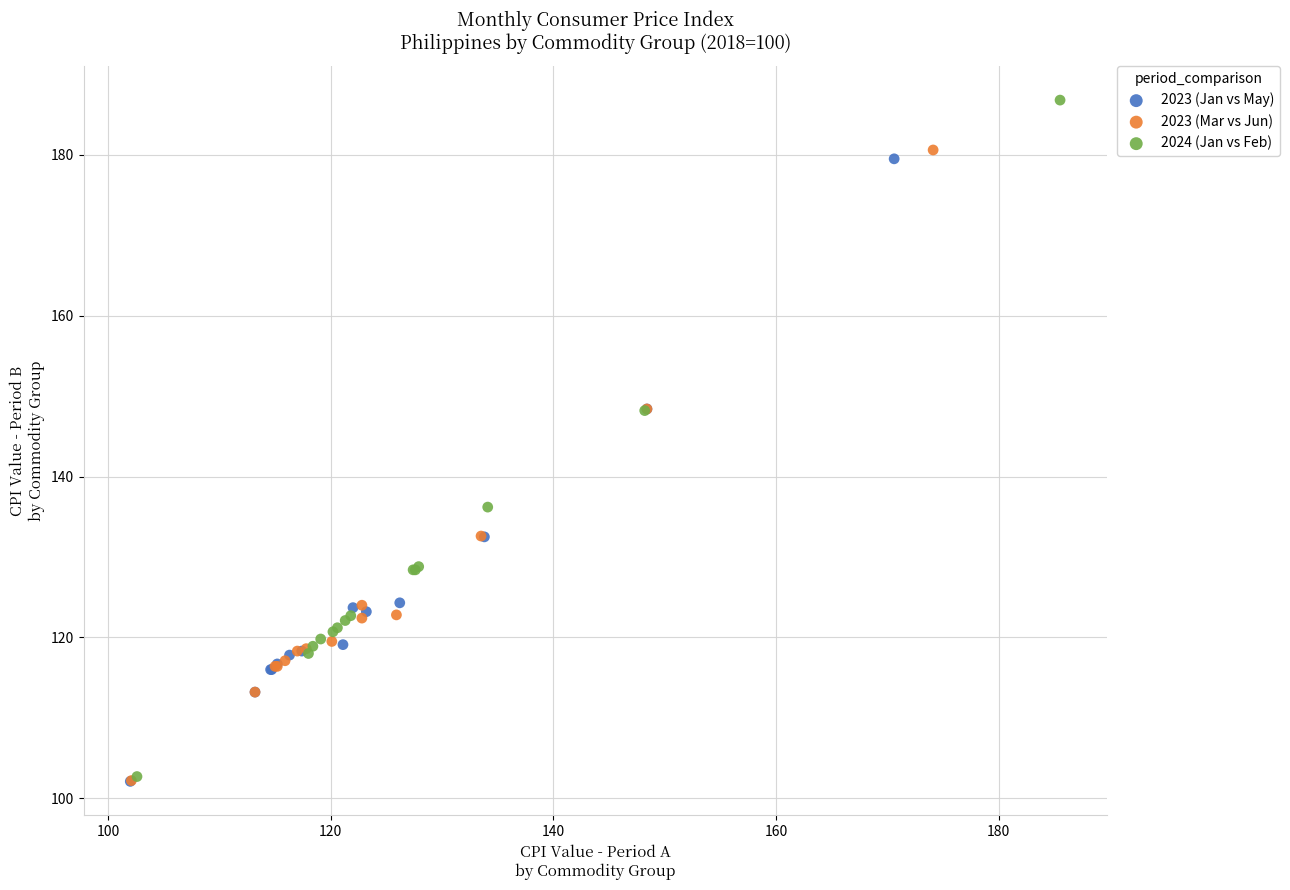

Which series reaches the maximum Y coordinate?

2024 (Jan vs Feb)